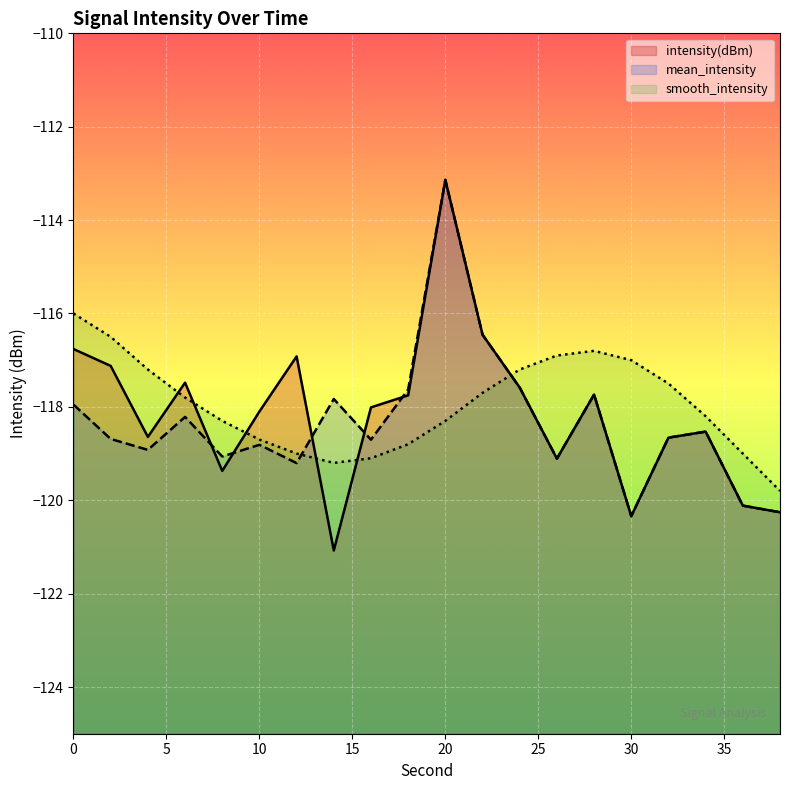

What is the average value of the mean_intensity series?

-118.3